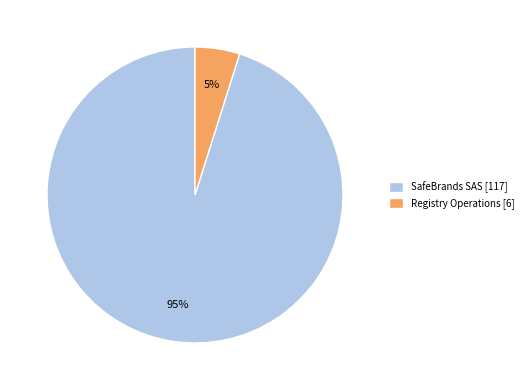

True or false: SafeBrands SAS [117] accounts for 95% of the total.

True